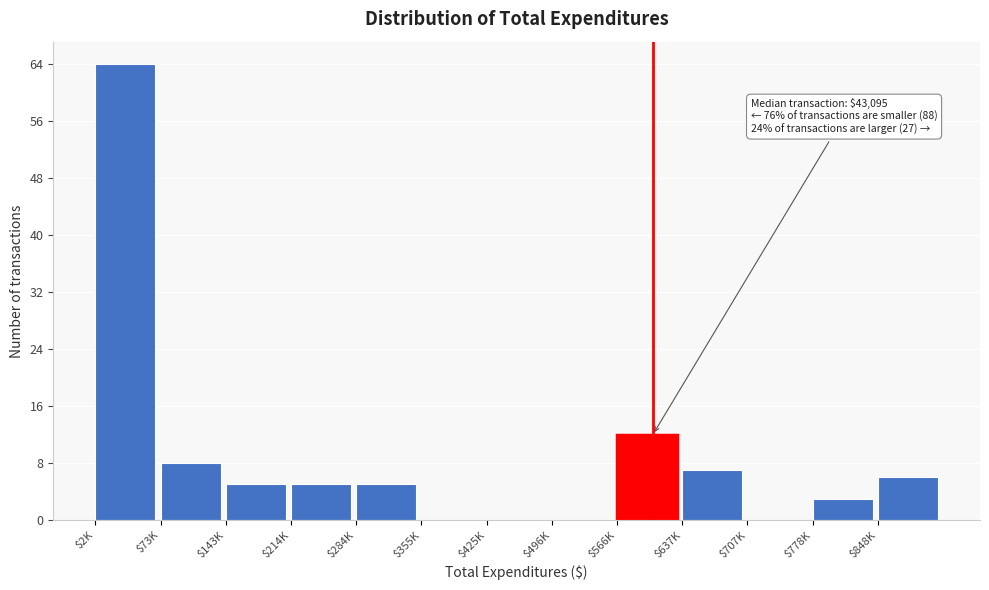

True or false: the data shows 2 at $848K.

False